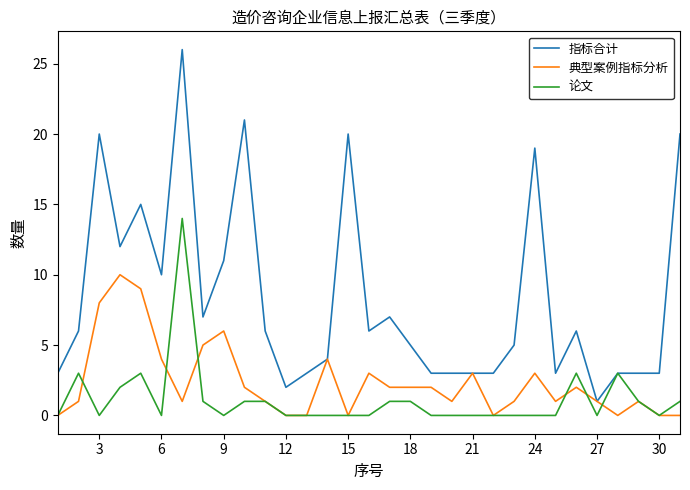

What are all the series names shown in the legend?

指标合计, 典型案例指标分析, 论文